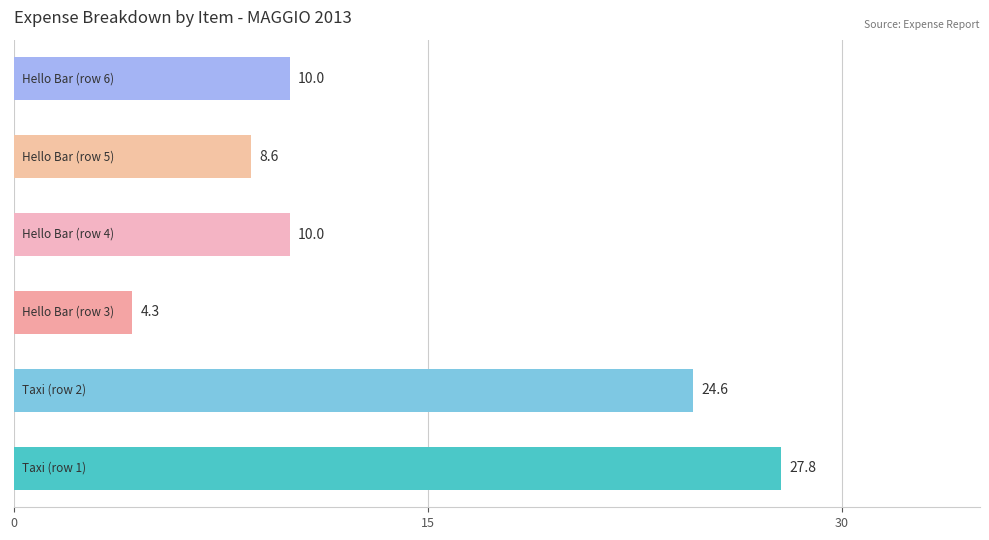

What is the difference between the maximum and minimum values?

23.5